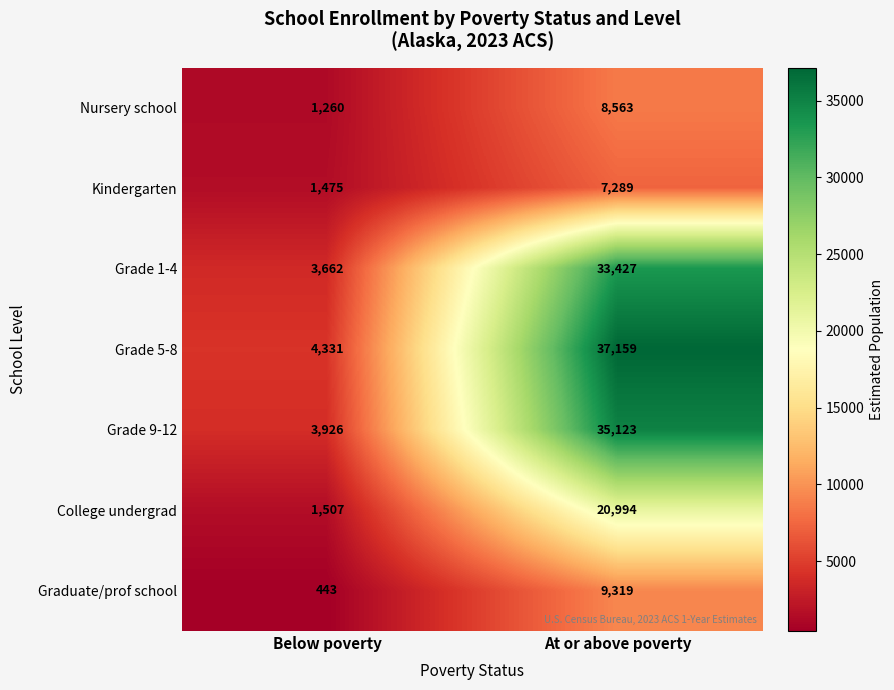

What is the highest value of the Nursery school series?

8563